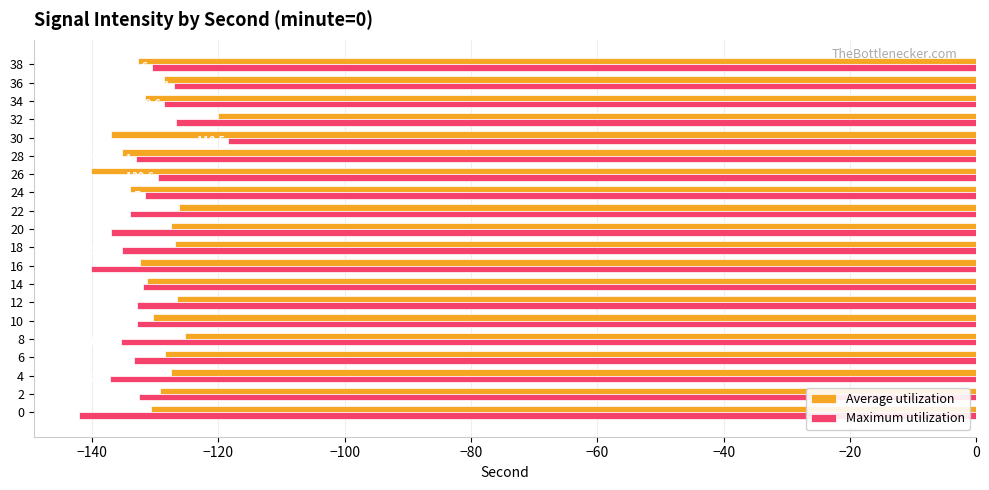

Which series has the widest spread of values?

Maximum utilization